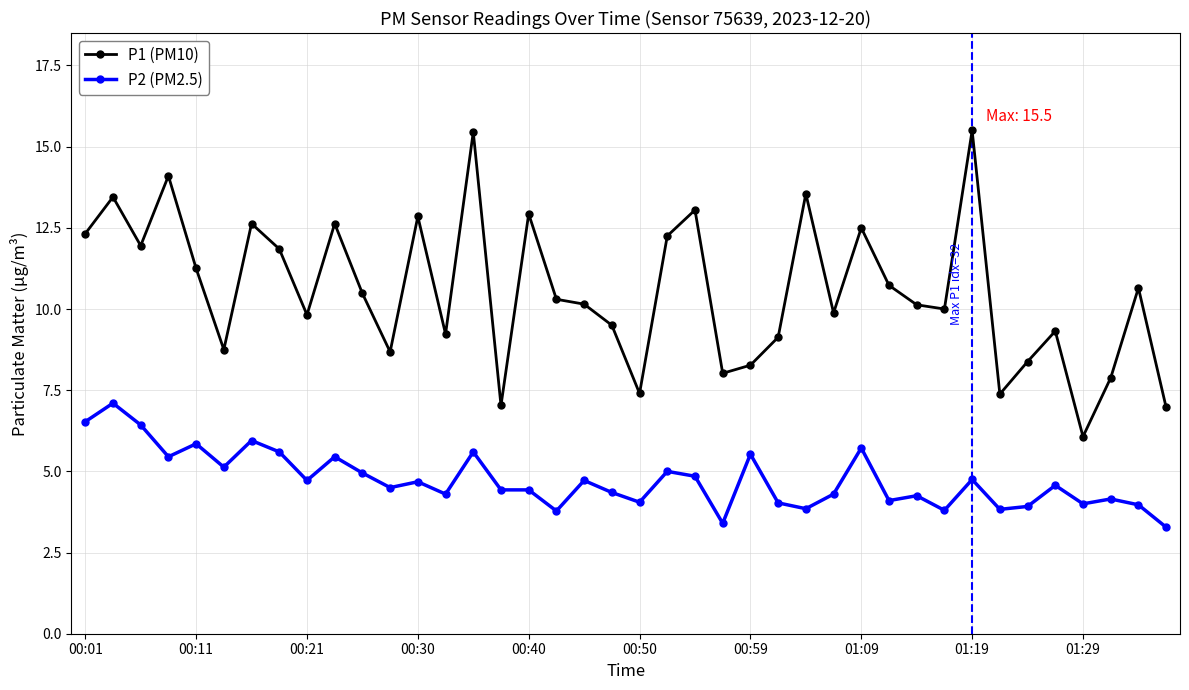

Which series has the largest range (max minus min)?

P1 (PM10)